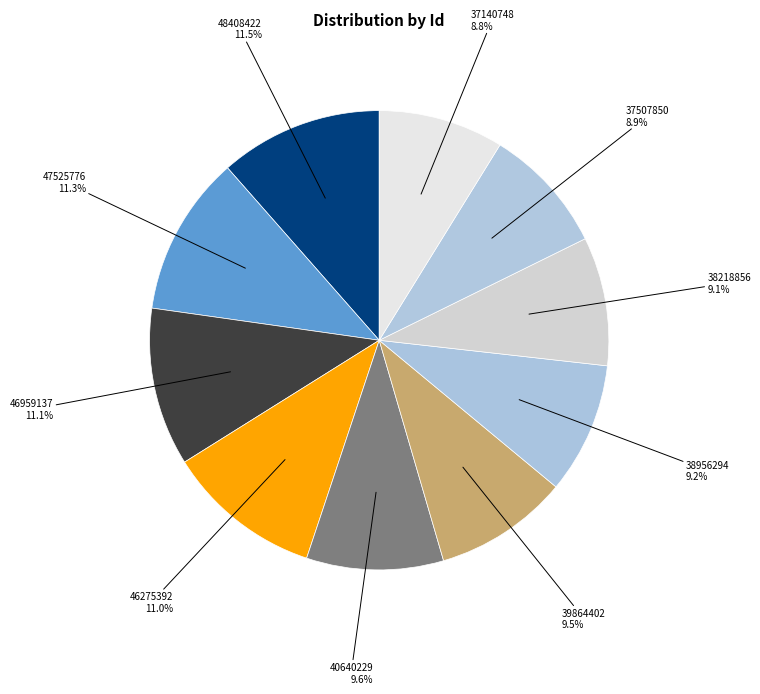

How many slices are in this pie chart?

10